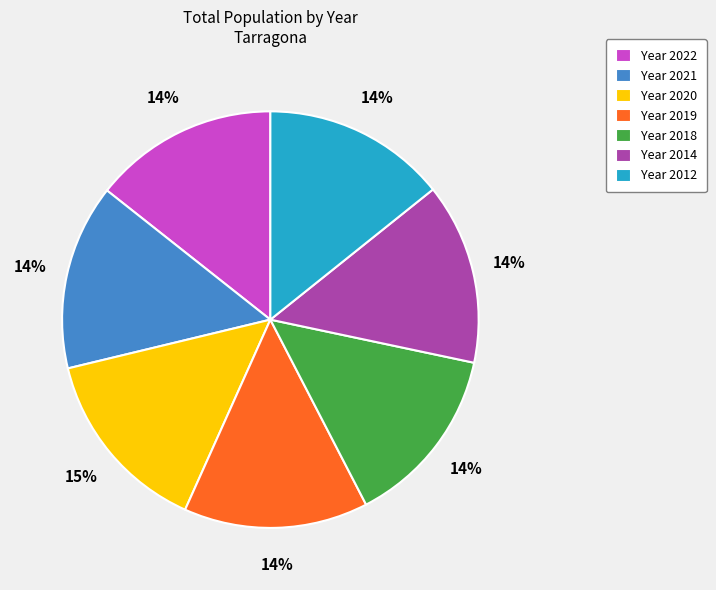

To the nearest percent, what portion does Year 2020 represent?

15%